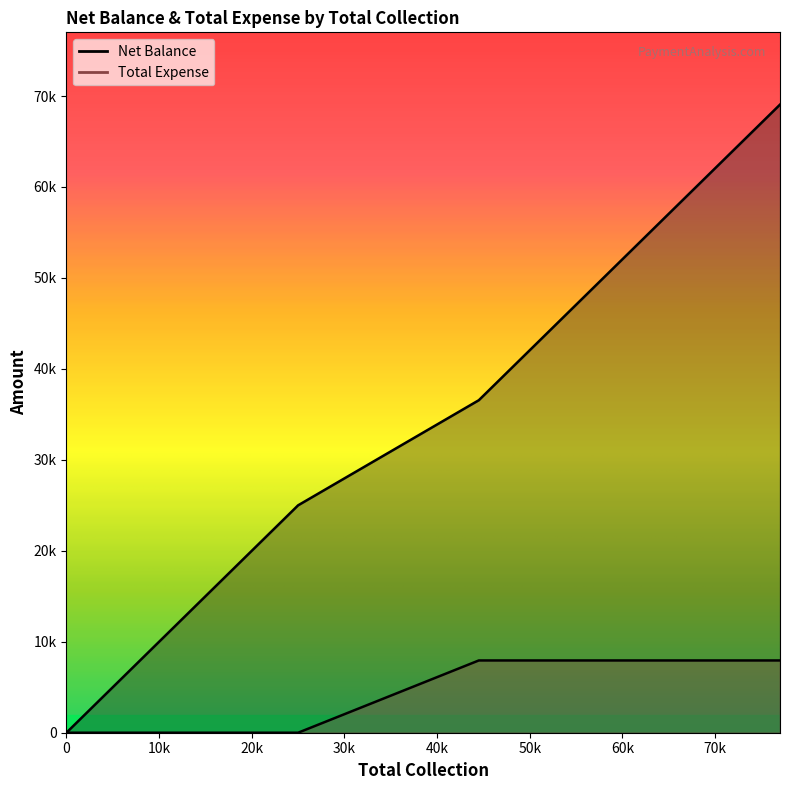

True or false: Net Balance and Total Expense intersect in this chart.

False